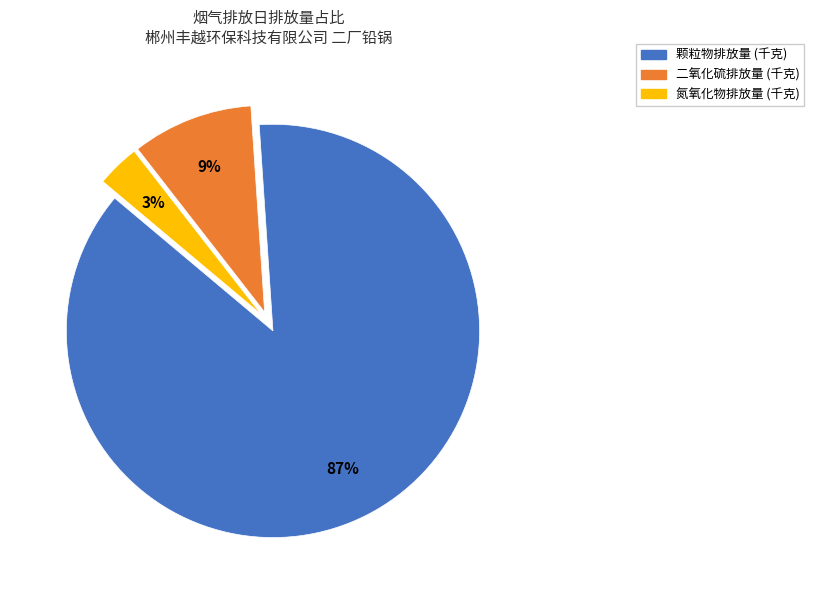

How many slices are in this pie chart?

3